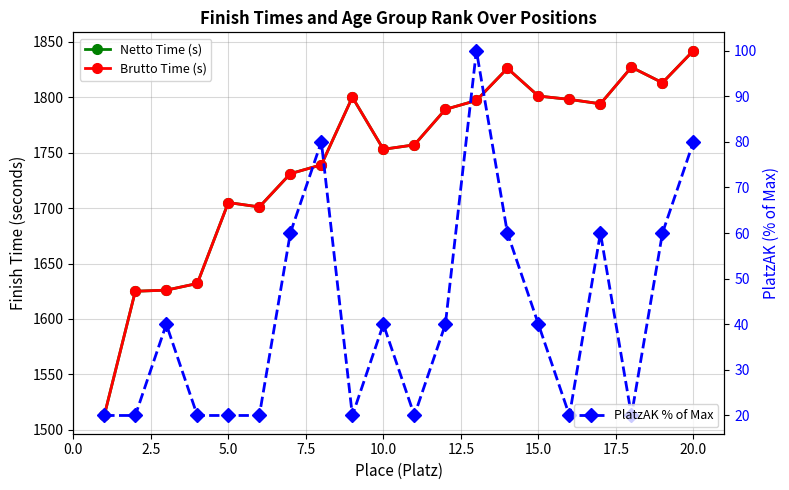

How many interior local valleys does the Netto Time (s) series have?

4